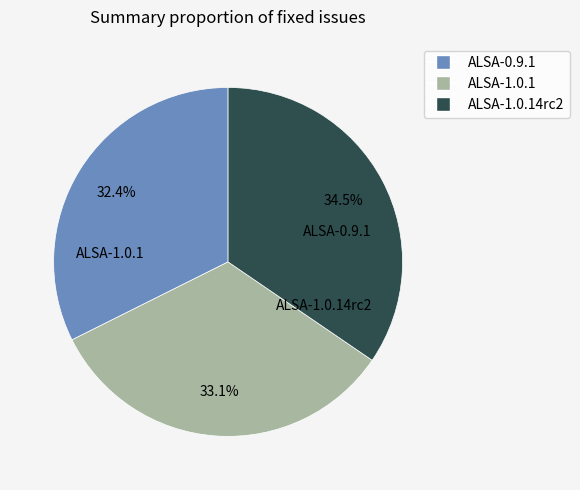

Does any single category account for the majority?

No